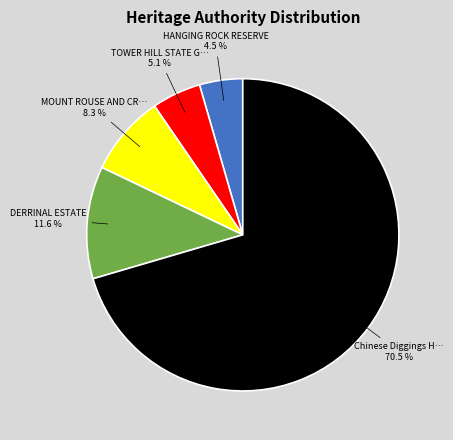

To the nearest percent, what is the difference between the largest and smallest slice percentages?

66%